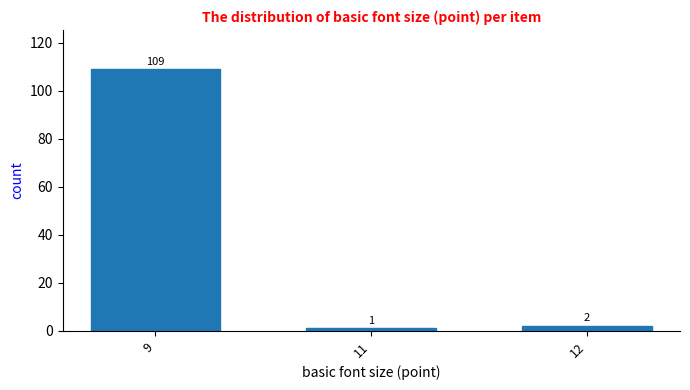

Reading left to right, transcribe all the data shown in this chart.

9=109	11=1	12=2